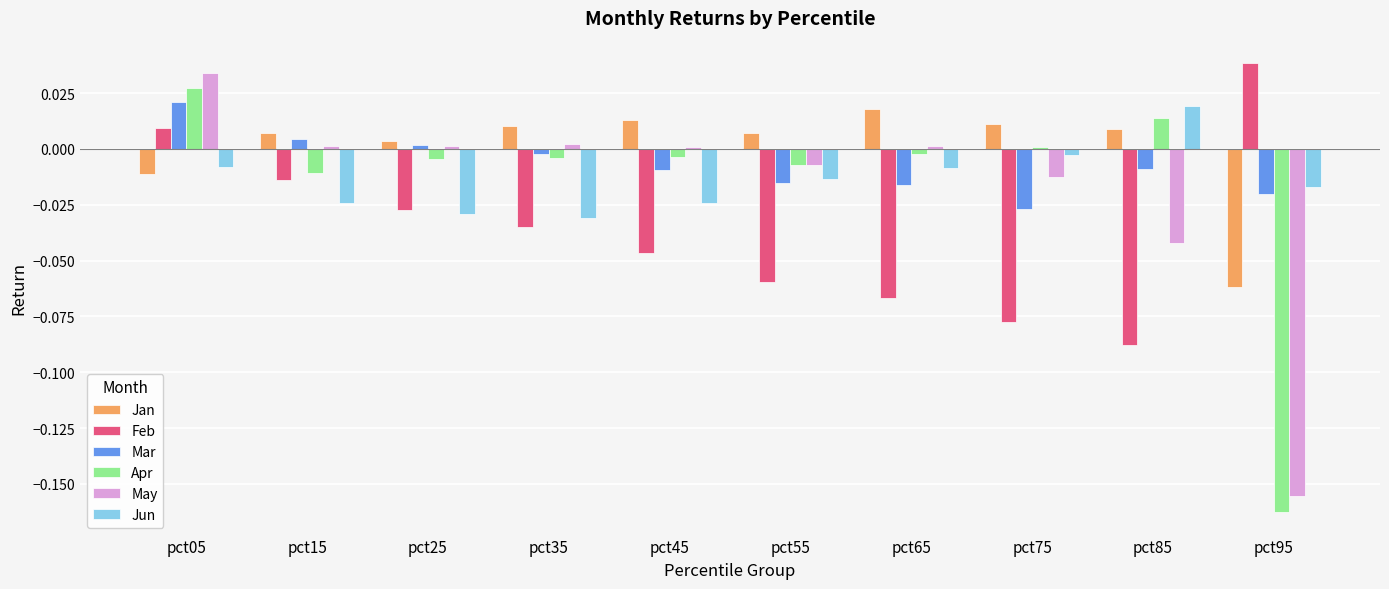

What is the sum of all Feb values?

-0.4